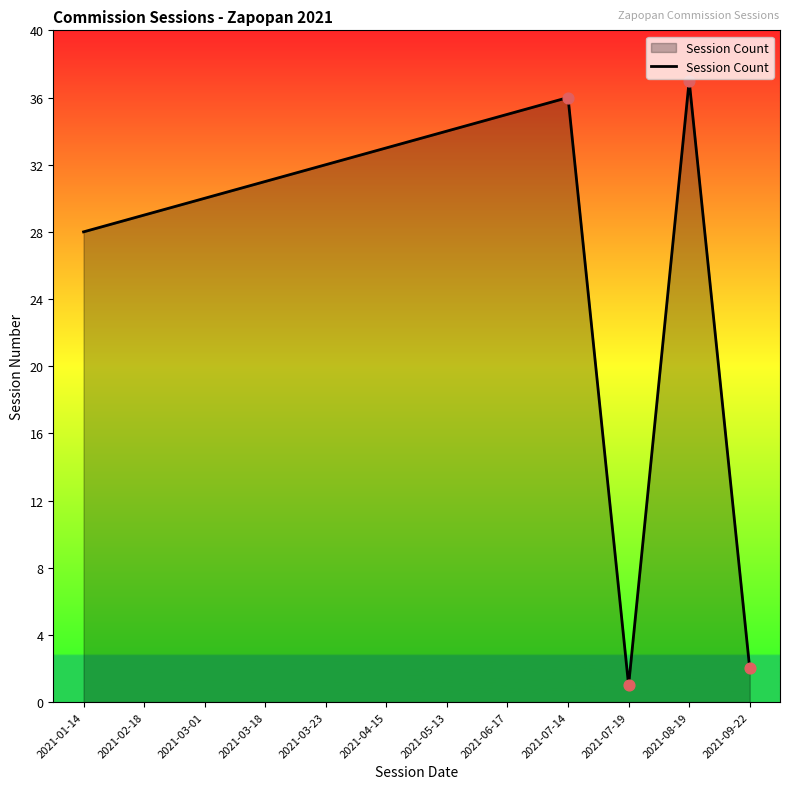

What is the change in value from 2021-03-01 to 2021-07-14?

+6